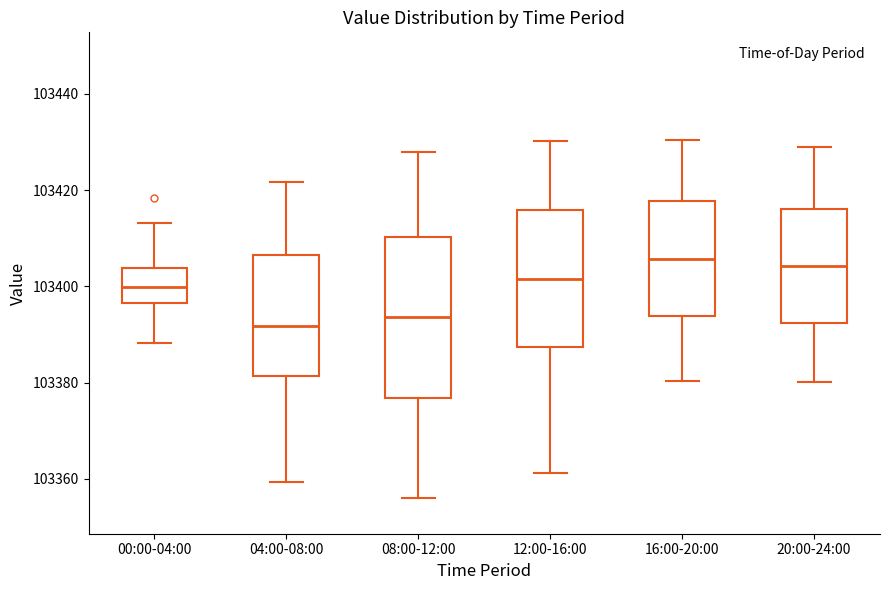

Where does the upper whisker of the box for 20:00-24:00 end on the y-axis? The values are not printed on the chart, so give them approximately, as read against the axis.

103428